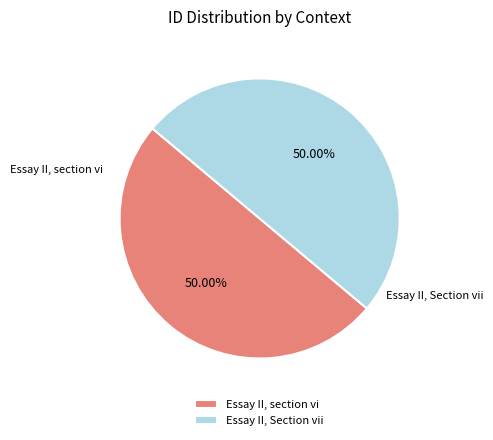

Is the sum of Essay II, section vi and Essay II, Section vii greater than half?

Yes